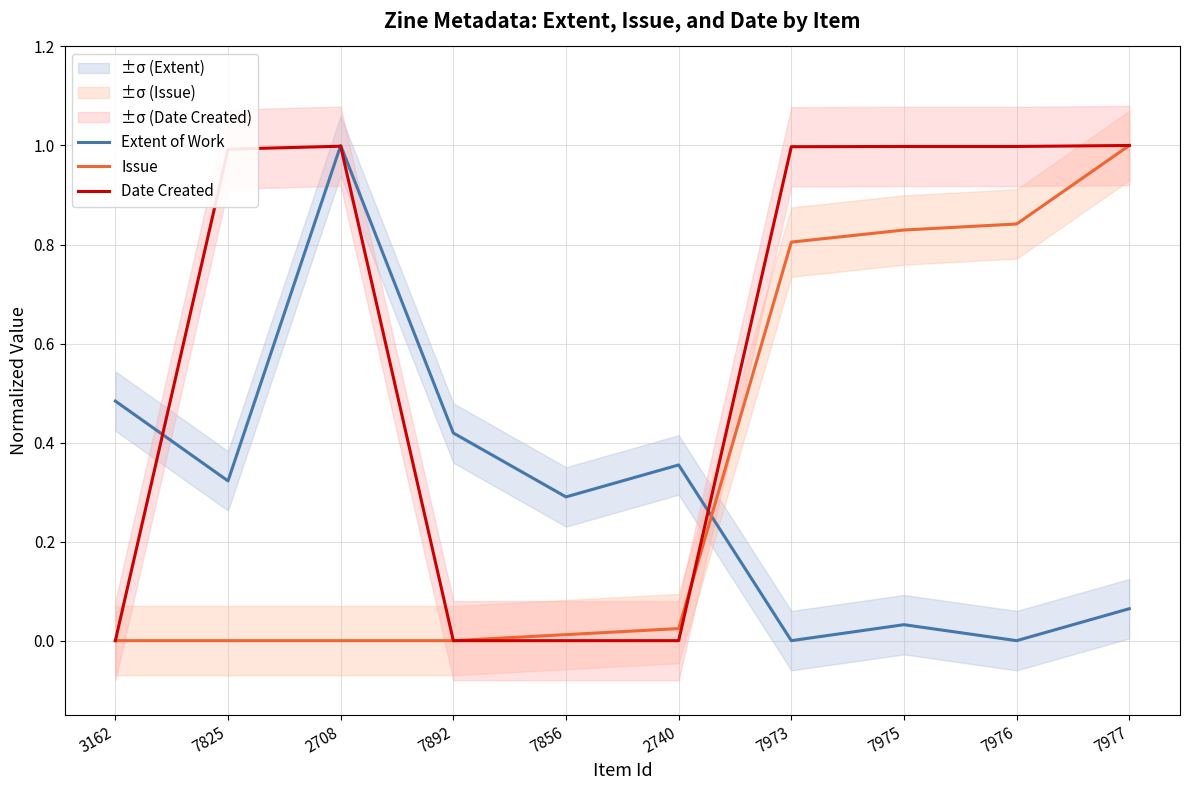

True or false: Extent of Work and Issue cross at least once.

True